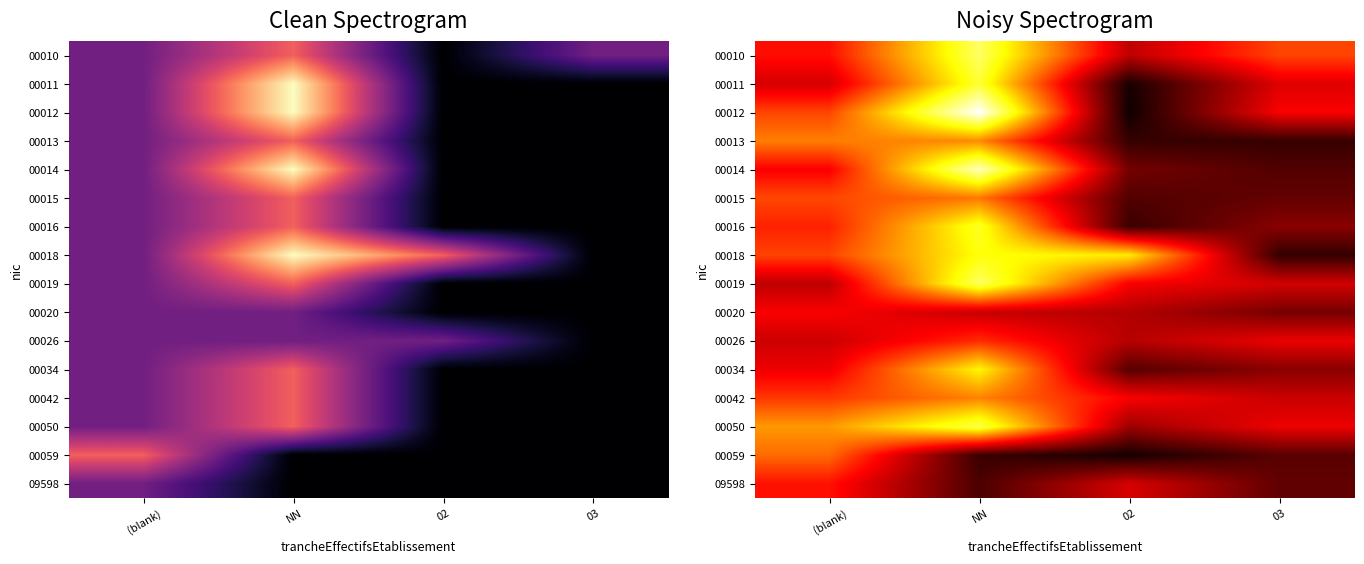

What is the sum of the 00059 values at NN and 03?

0.8